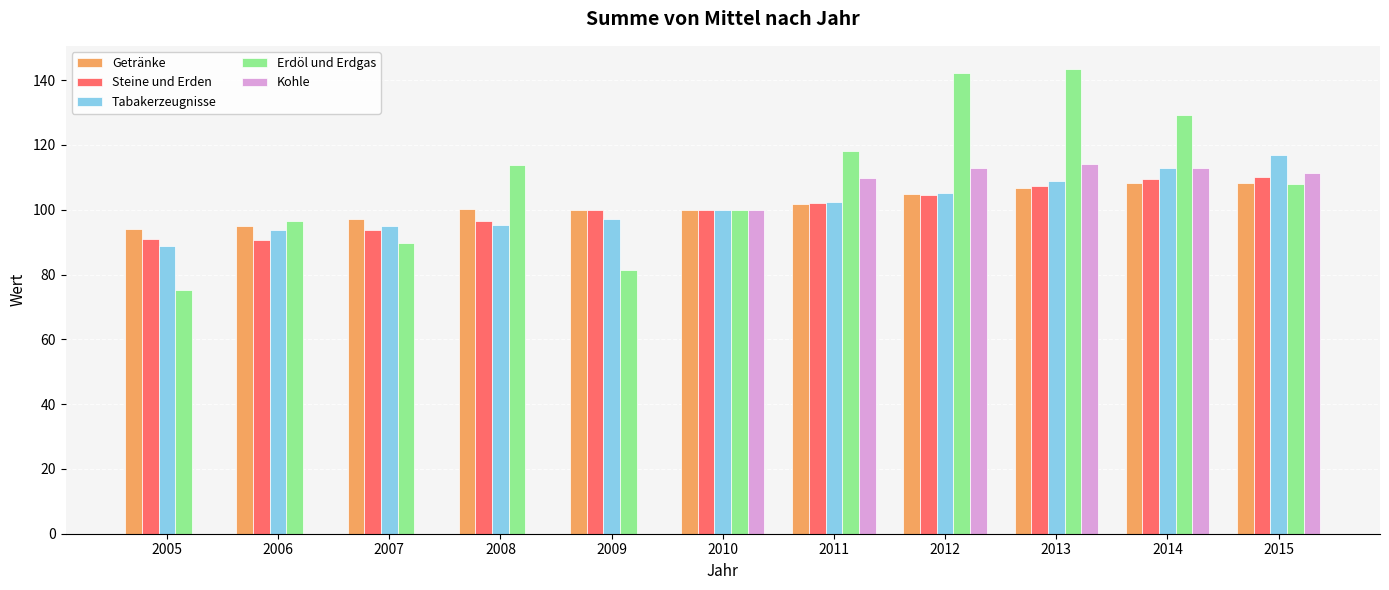

What are all the series names shown in the legend?

Getränke, Steine und Erden, Tabakerzeugnisse, Erdöl und Erdgas, Kohle